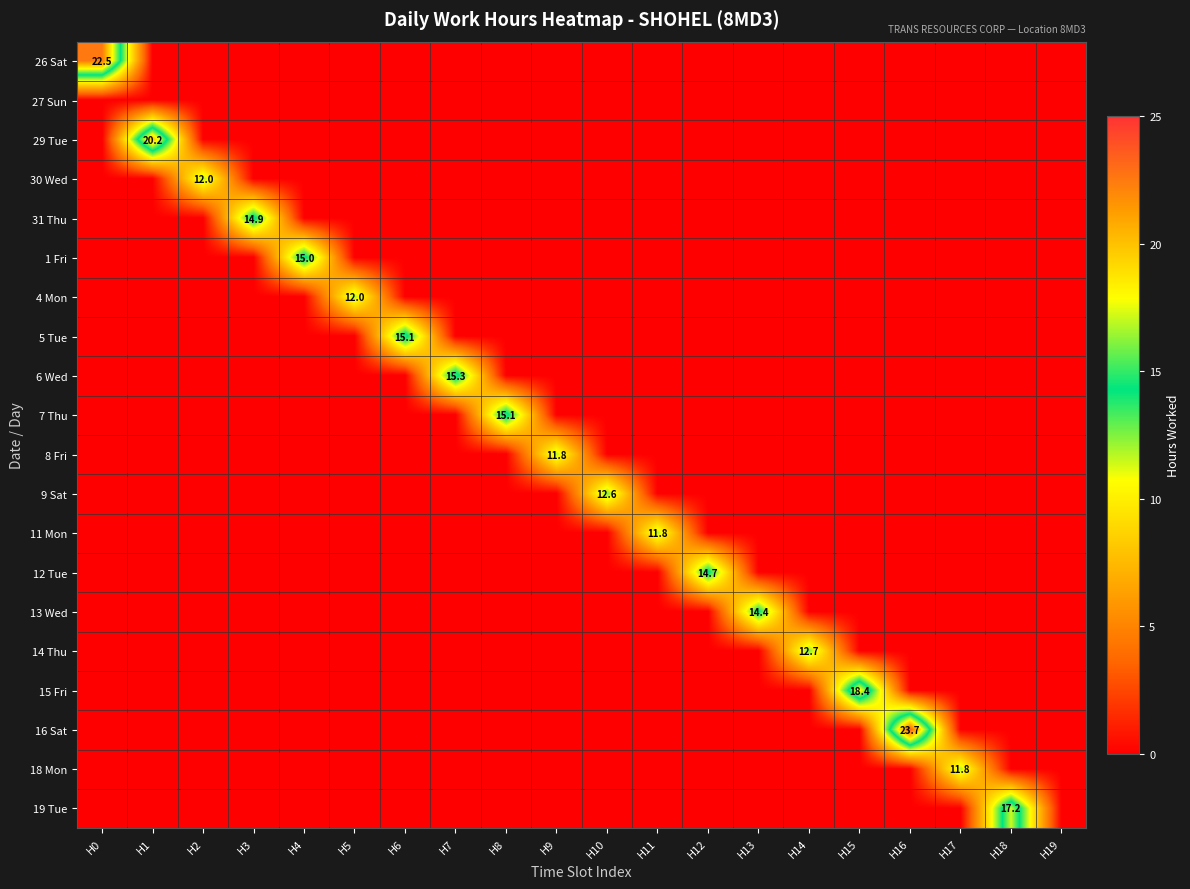

Between H6 and H17, which is larger?

H6